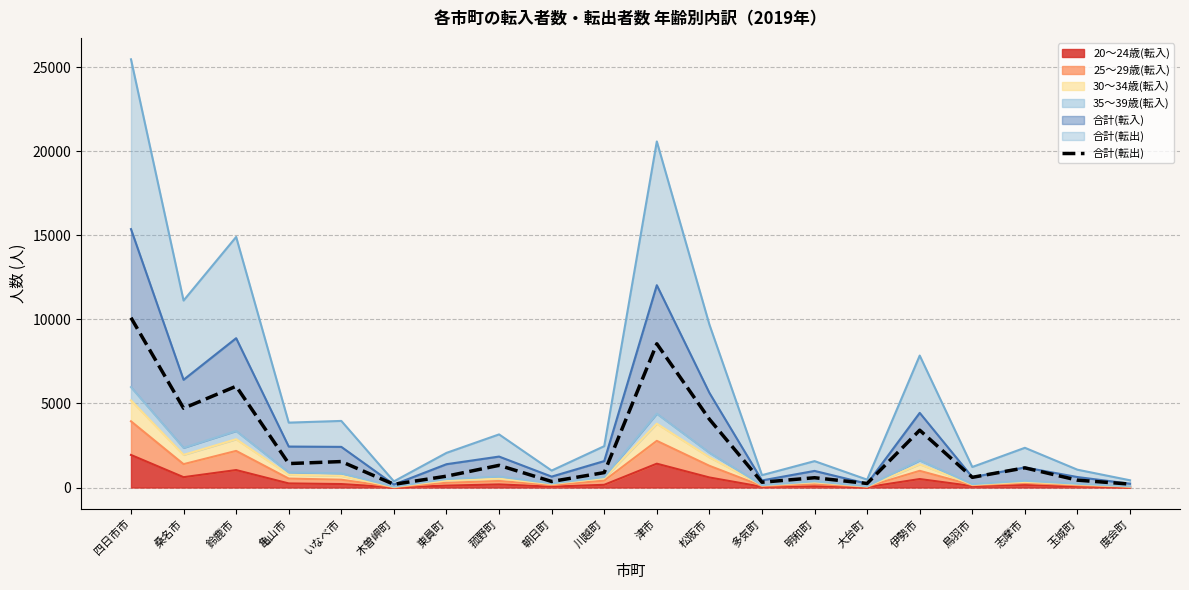

What is the label of the 4th point from the left?

亀山市